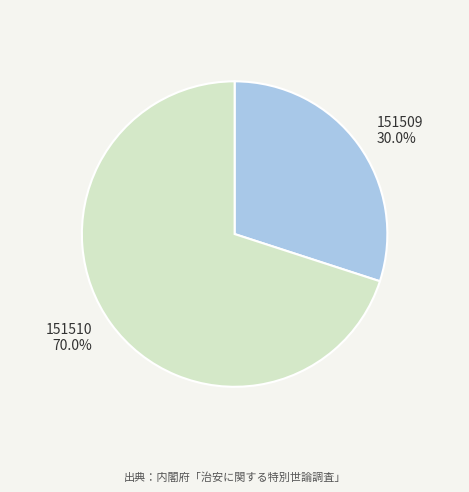

Is it true that 151510 is 62% of the pie?

False